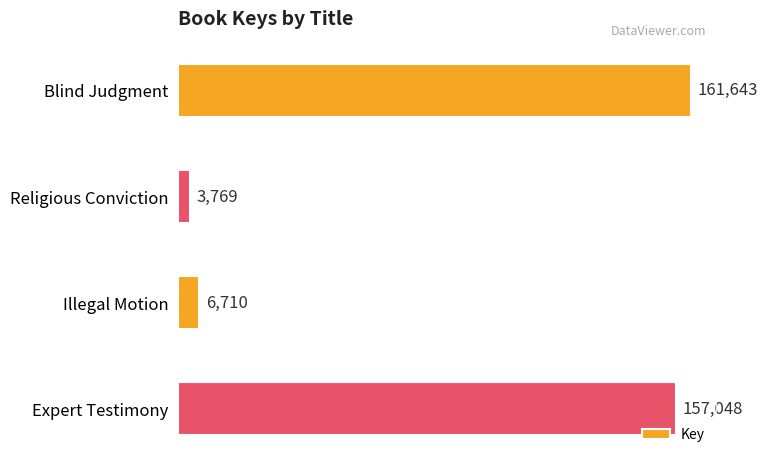

What is the difference between the maximum and minimum values?

157874